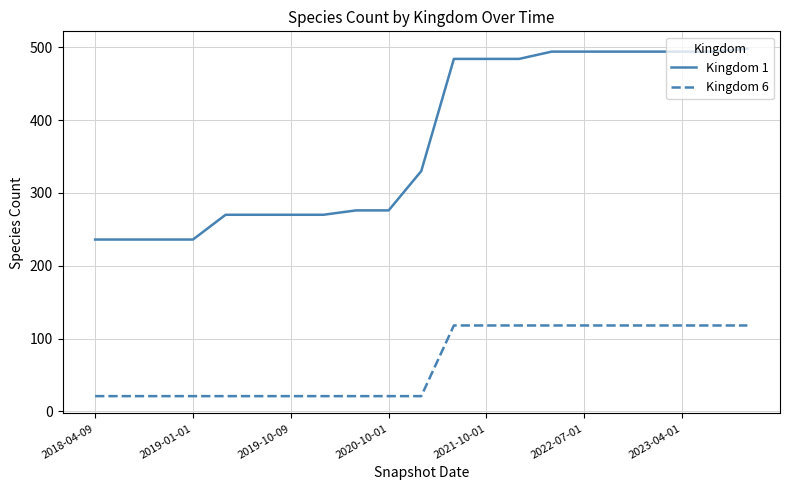

Which series has the largest range (max minus min)?

Kingdom 1